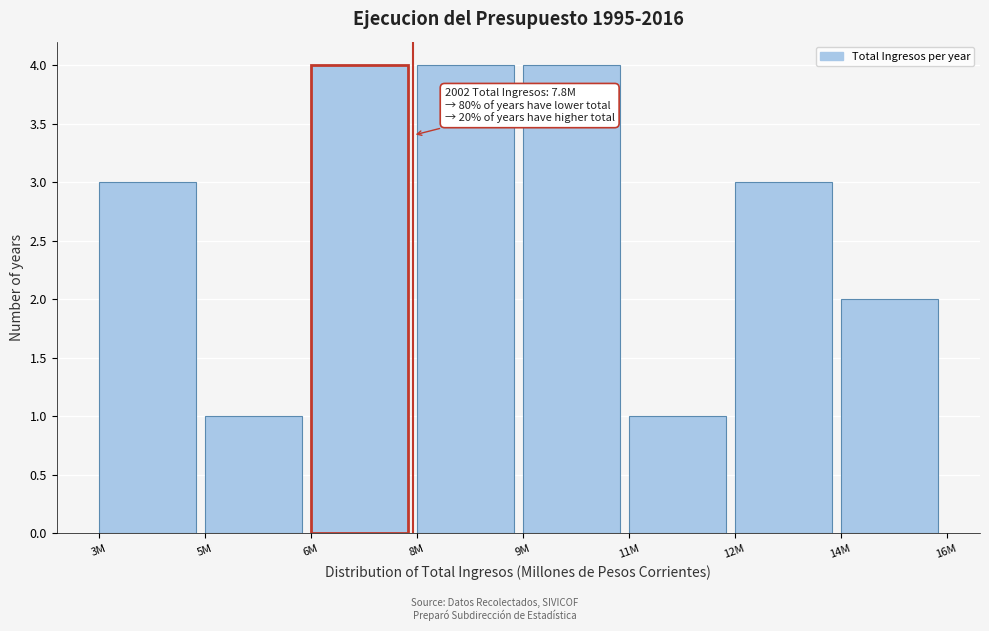

Reading left to right, list all the values displayed in this chart.

3	1	4	4	4	1	3	2